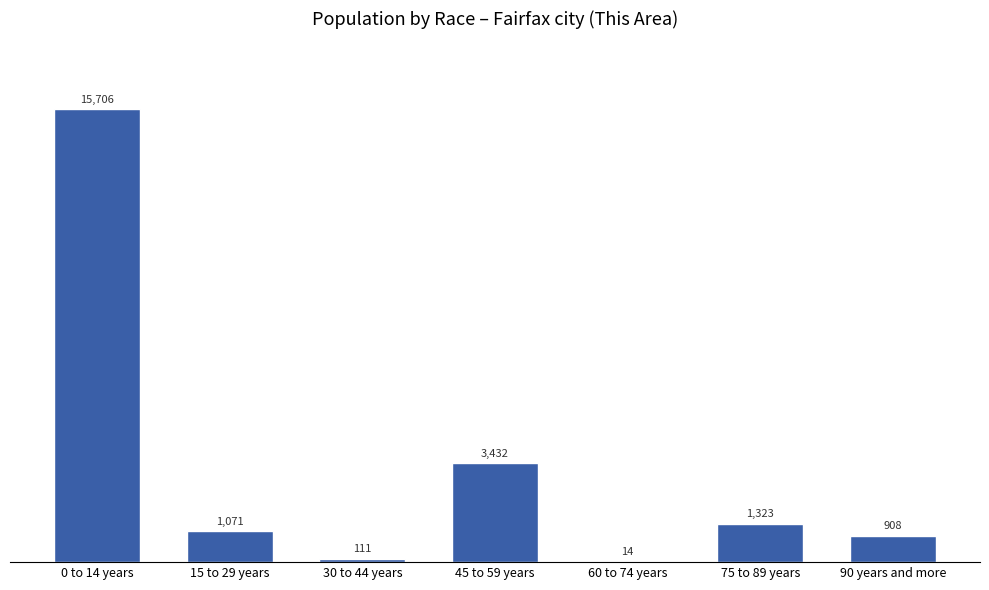

At which category does the chart reach its peak across all series?

0 to 14 years